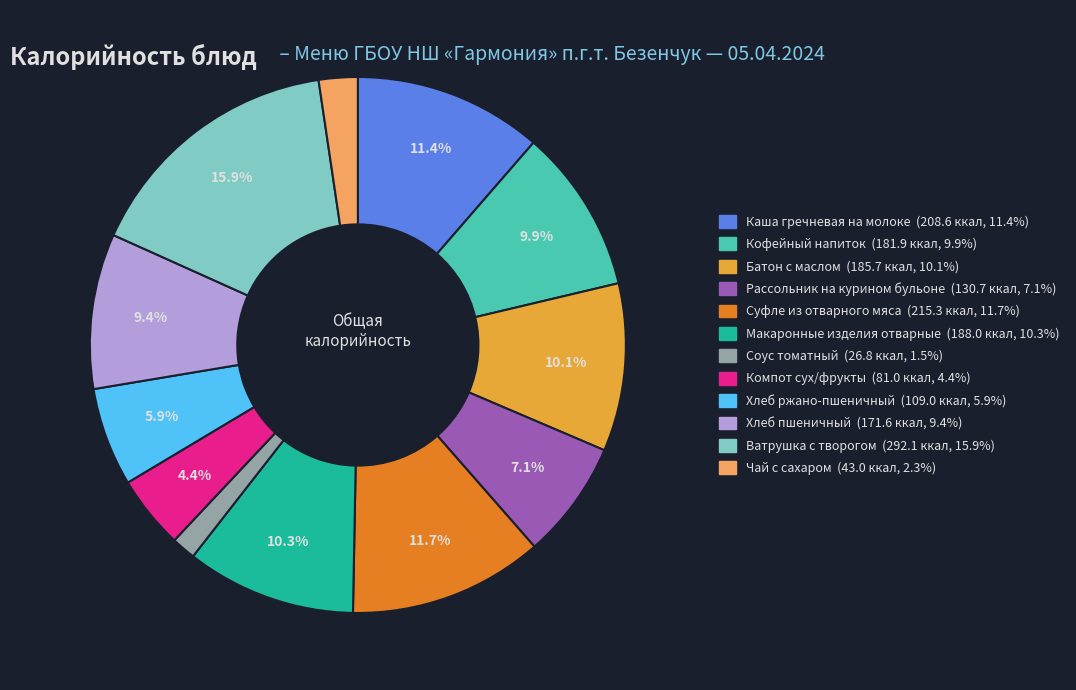

The Батон с маслом slice represents 22% of the pie. True or false?

False